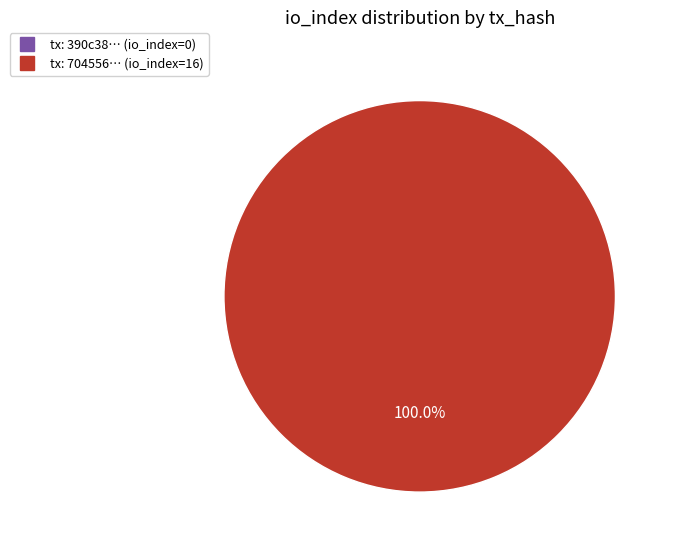

Count the number of slices in the pie.

2